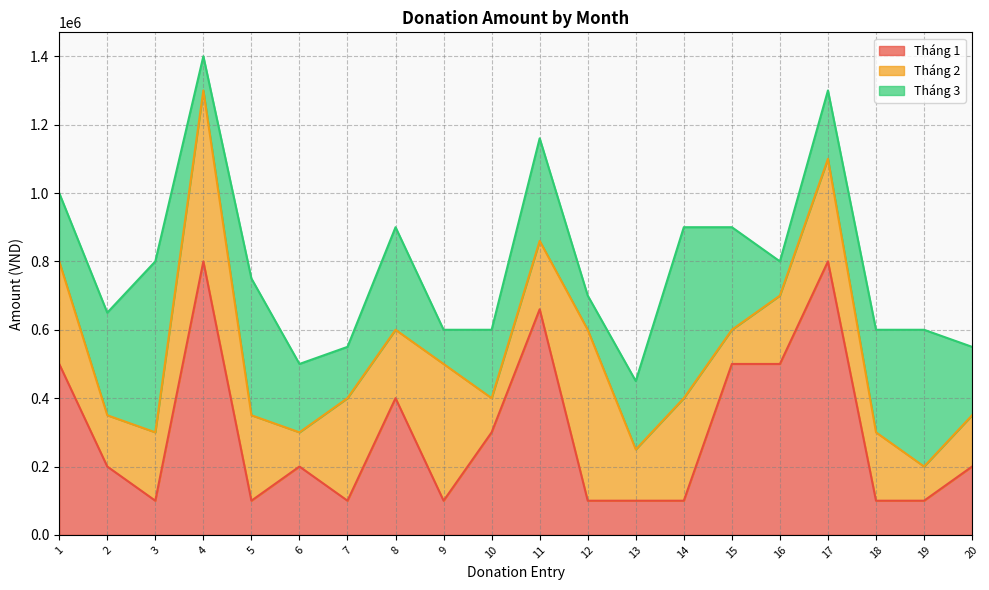

True or false: Tháng 1 and Tháng 3 cross at least once.

True